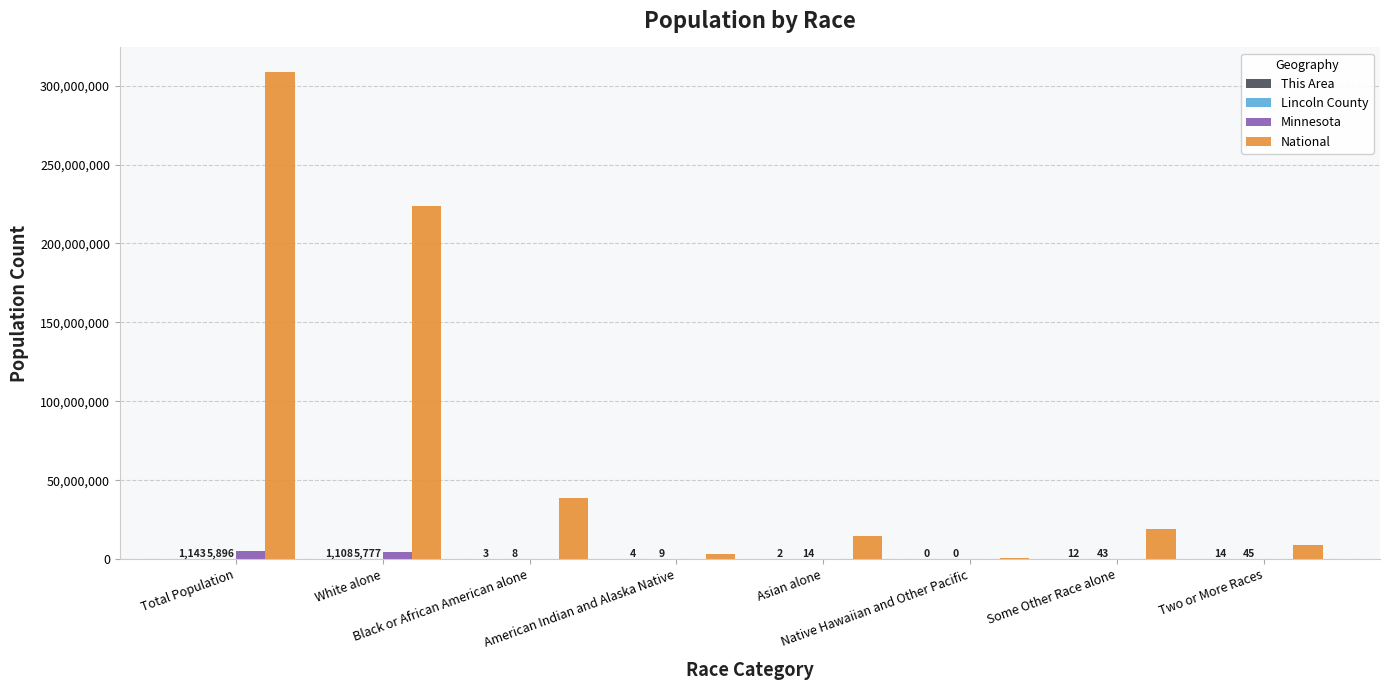

What is the highest value of the Minnesota series?

5303925